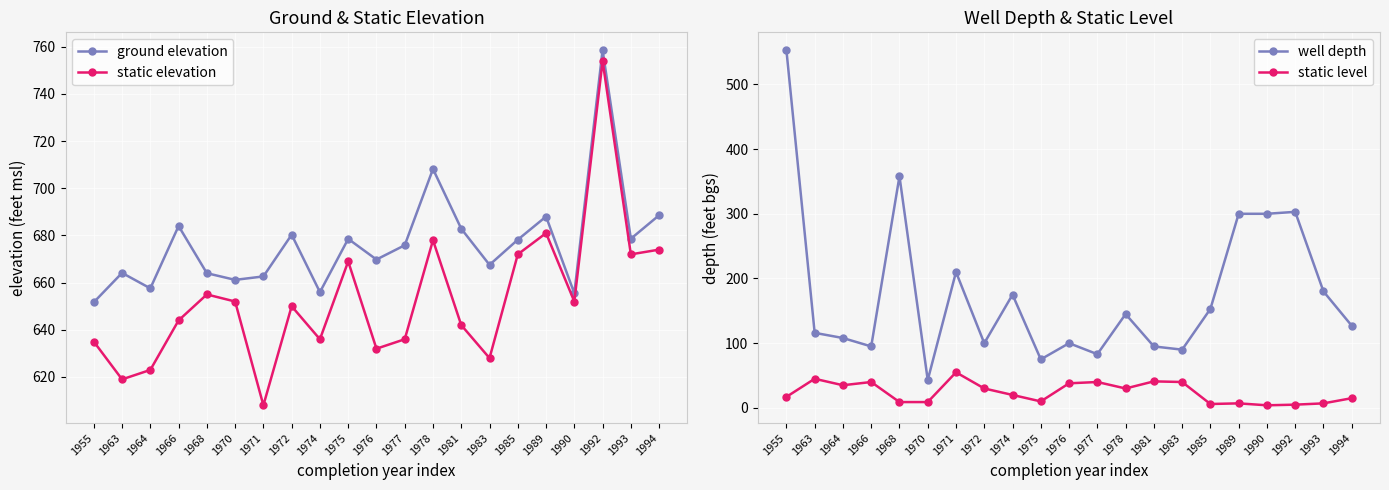

Reading left to right, transcribe all the data shown in this chart.

ground elevation: 651.7	664.1	657.6	684.0	664.0	661.2	662.6	680.3	656.0	678.6	669.8	675.9	708.2	682.9	667.5	678.2	688.0	655.5	758.6	678.6	688.6
static elevation: 635.0	619.0	623.0	644.0	655.0	652.0	608.0	650.0	636.0	669.0	632.0	636.0	678.0	642.0	628.0	672.0	681.0	652.0	754.0	672.0	674.0
well depth: 553.0	116.0	108.0	95.0	358.0	43.0	210.0	100.0	175.0	75.0	100.0	83.0	145.0	95.0	90.0	153.0	300.0	300.0	303.0	180.0	127.0
static level: 17.0	45.0	35.0	40.0	9.0	9.0	55.0	30.0	20.0	10.0	38.0	40.0	30.0	41.0	40.0	6.0	7.0	4.0	5.0	7.0	15.0